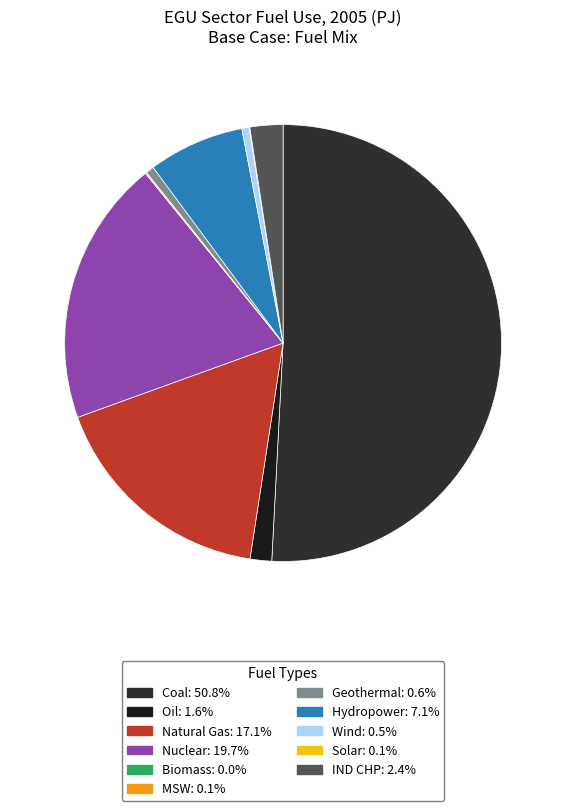

True or false: Wind accounts for 10% of the total.

False